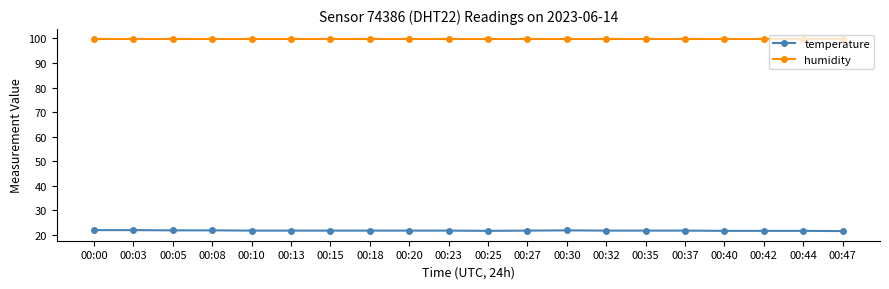

True or false: humidity and temperature cross at least once.

False